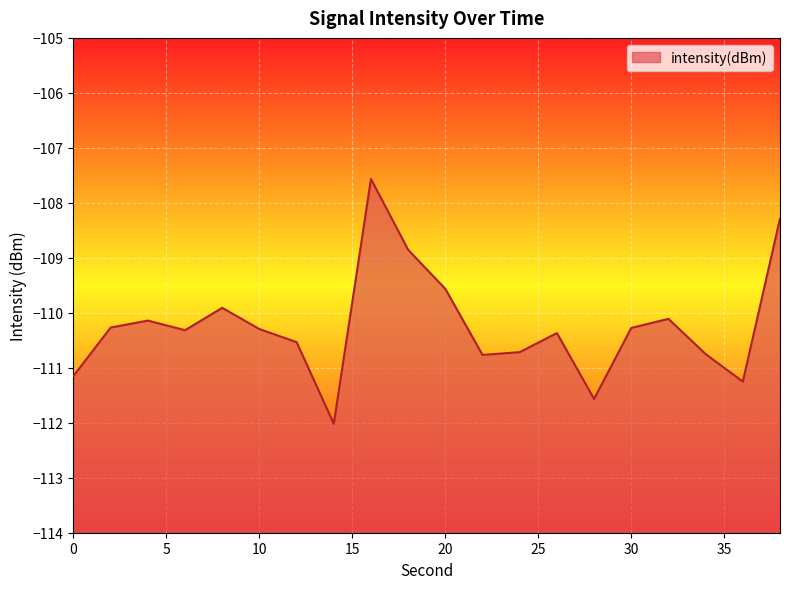

List the labels in order of value, smallest first.

14, 28, 36, 0, 22, 34, 24, 12, 26, 6, 10, 30, 2, 4, 32, 8, 20, 18, 38, 16